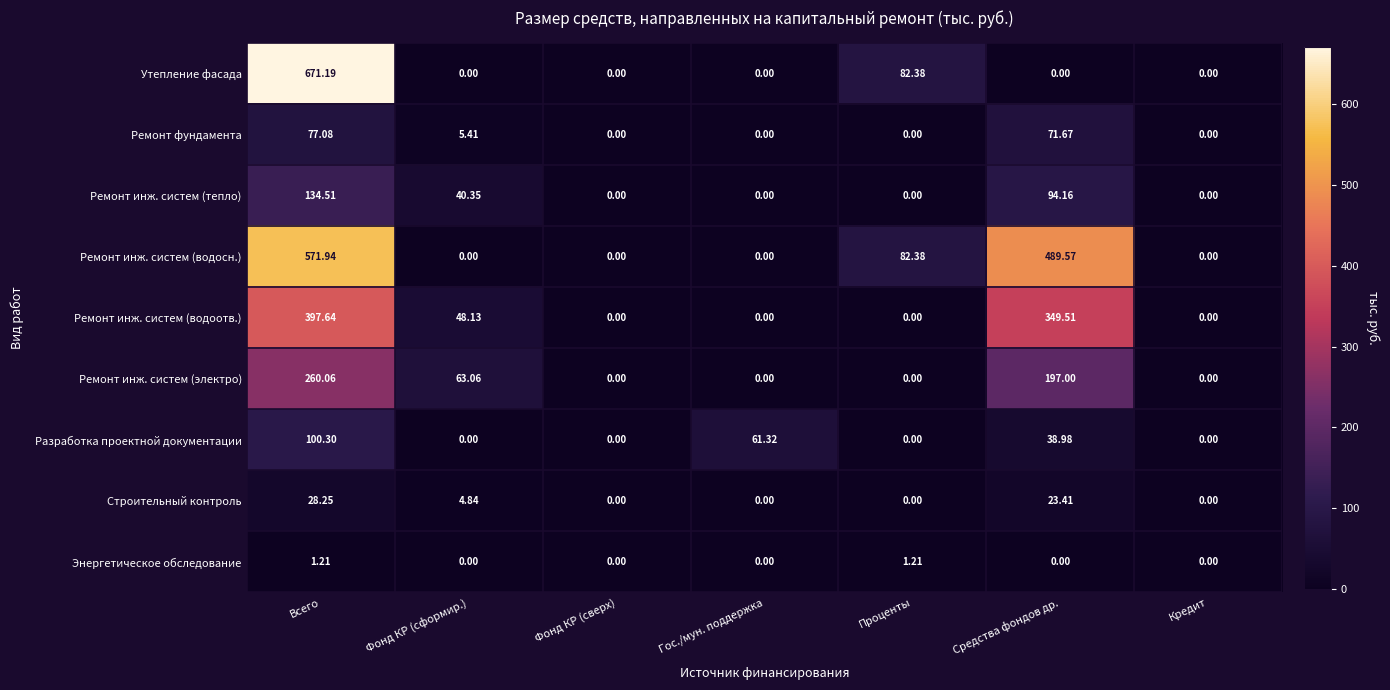

Is the value of Ремонт инж. систем (водосн.) at Гос./мун. поддержка greater than the value of Ремонт фундамента at Средства фондов др.?

No